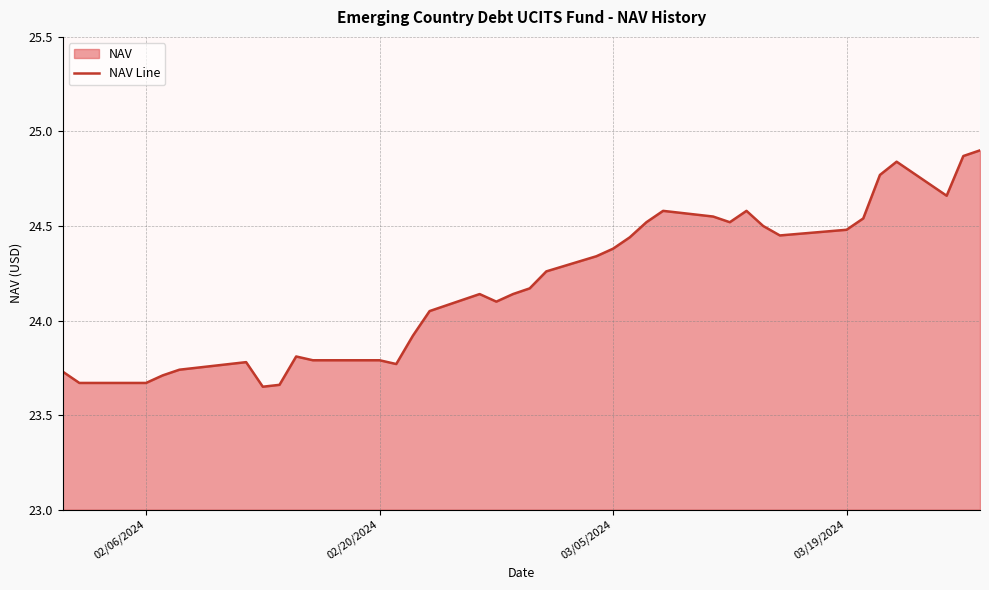

How many lines are shown in the chart?

1